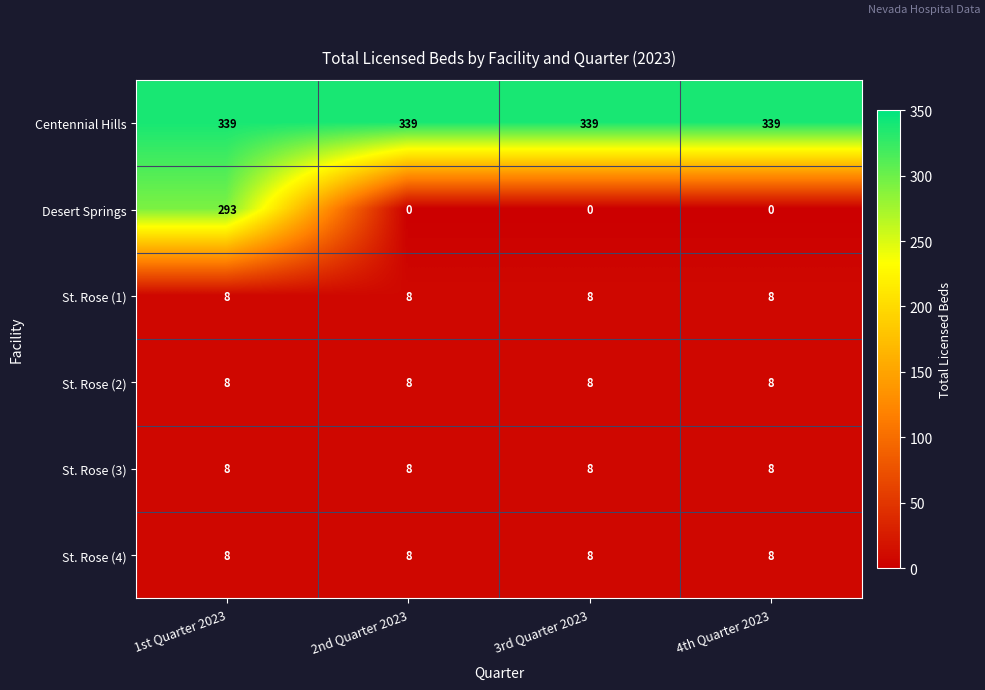

True or false: St. Rose (2) has a value of 8 at 4th Quarter 2023.

True